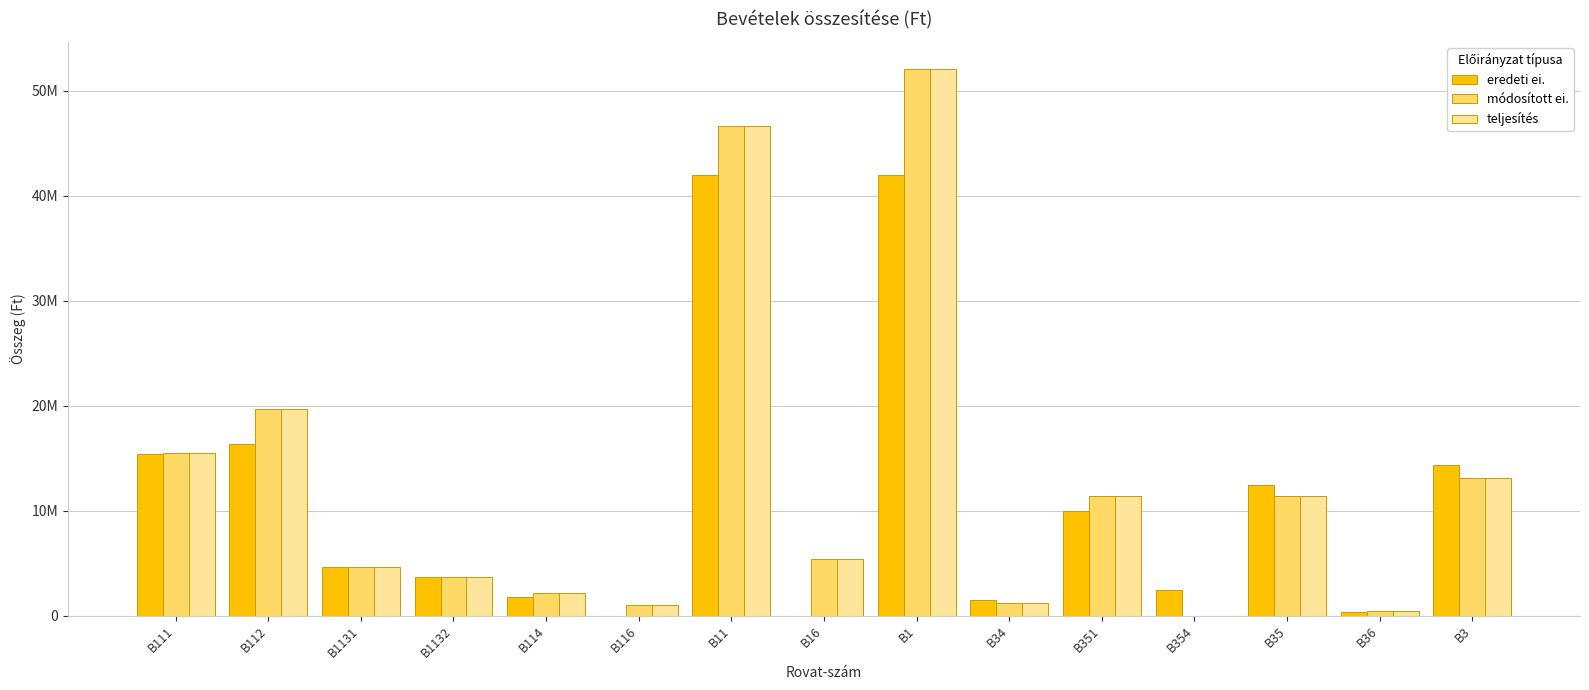

Which series has the largest range (max minus min)?

módosított ei.